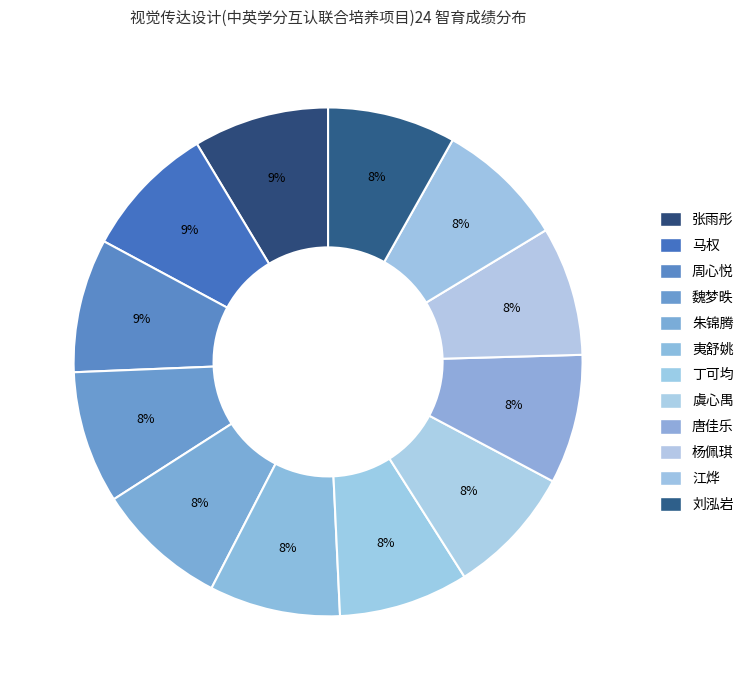

Which slice is the largest?

张雨彤